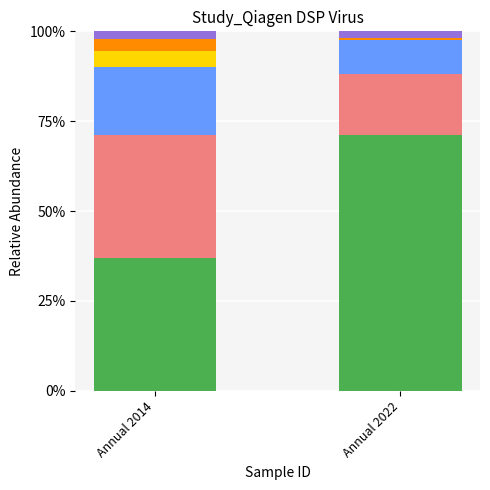

What is the total value across all series at Annual 2014?

100.0